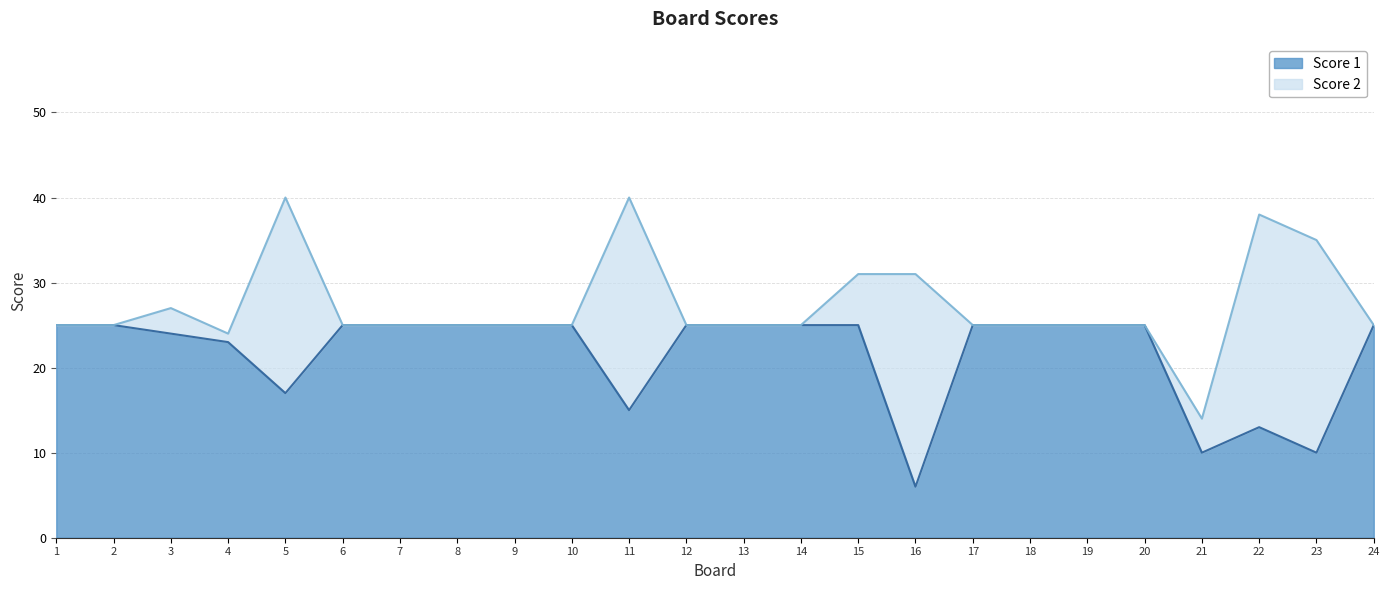

Which category has the lowest value across all series?

16